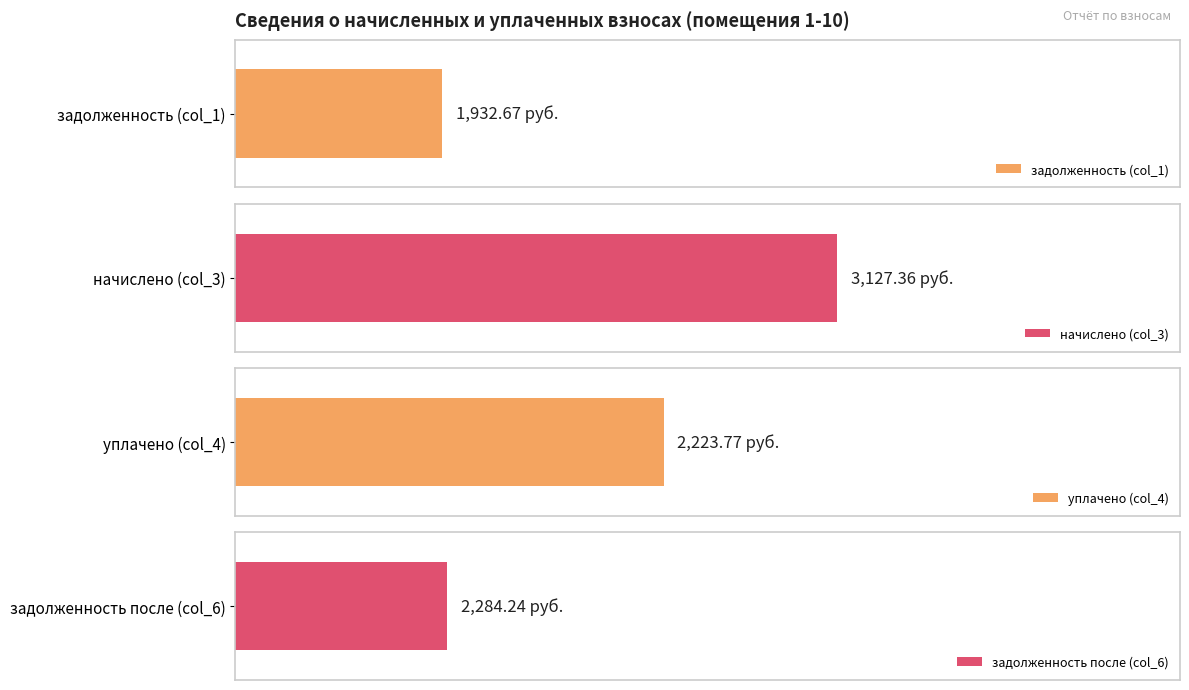

The задолженность (col_1) series shows 145.8 at 7. True or false?

False